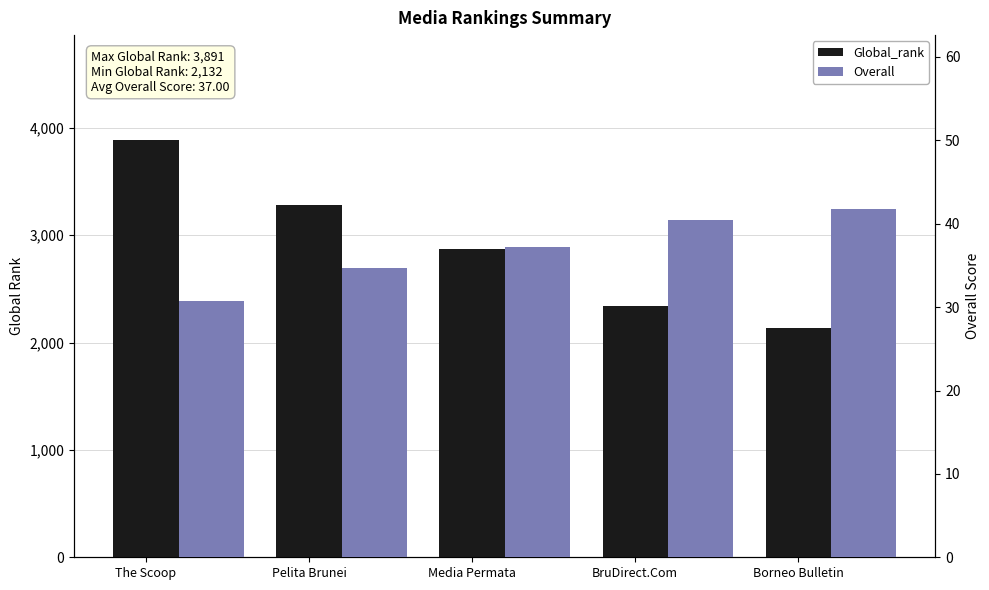

At which label does Global_rank reach its peak?

The Scoop